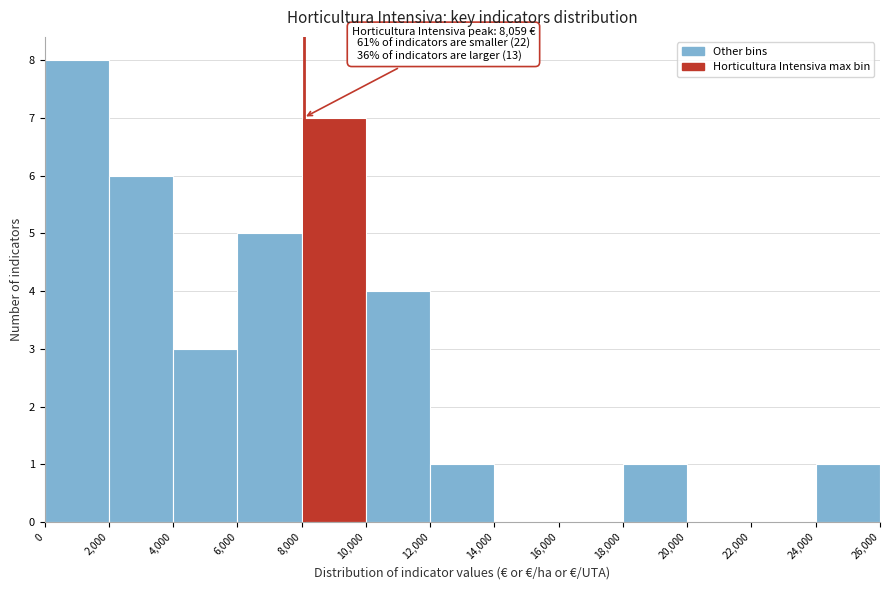

Over which range of the x-axis is the bar tallest?

0 to 2,000